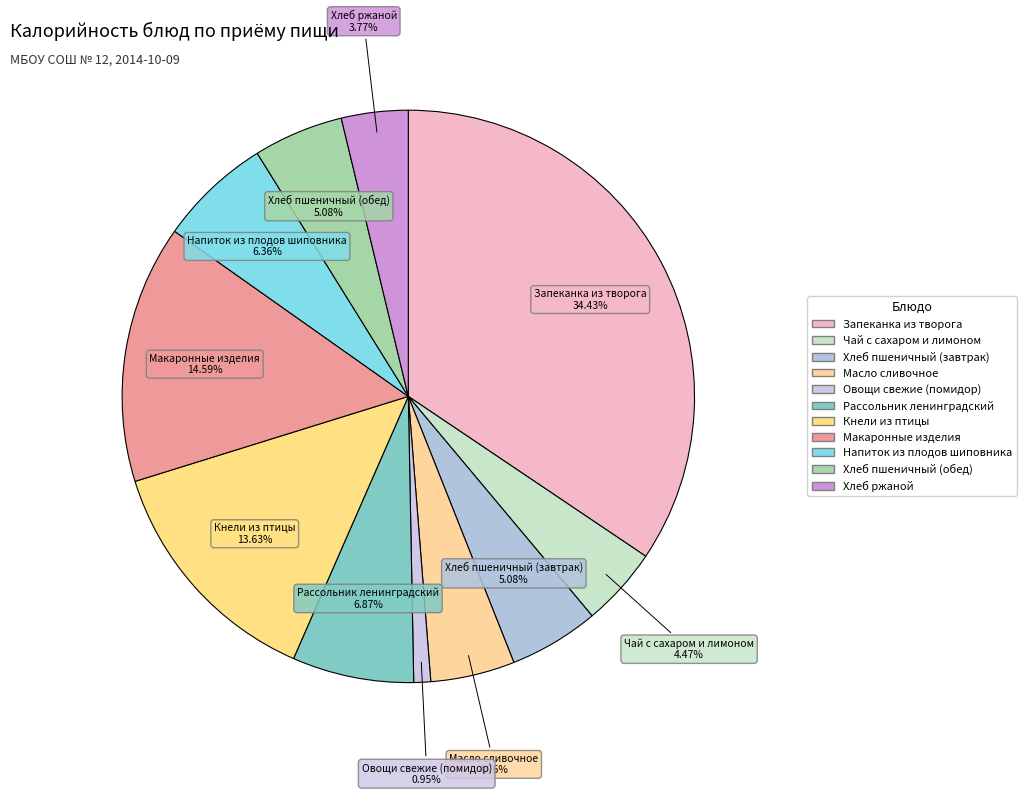

Count the number of slices in the pie.

11